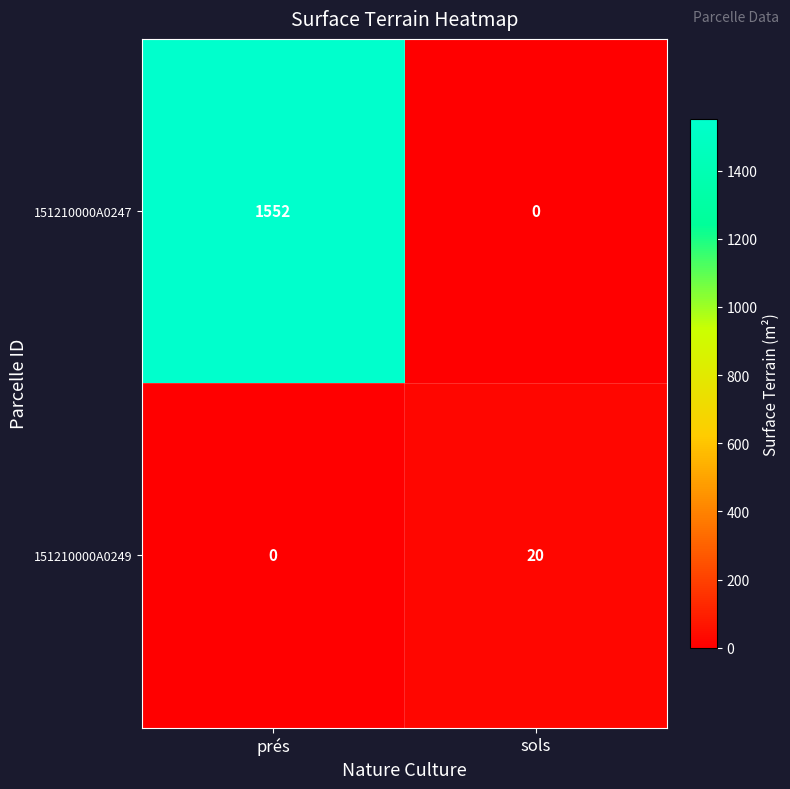

True or false: 151210000A0247 has a value of 1552 at prés.

True